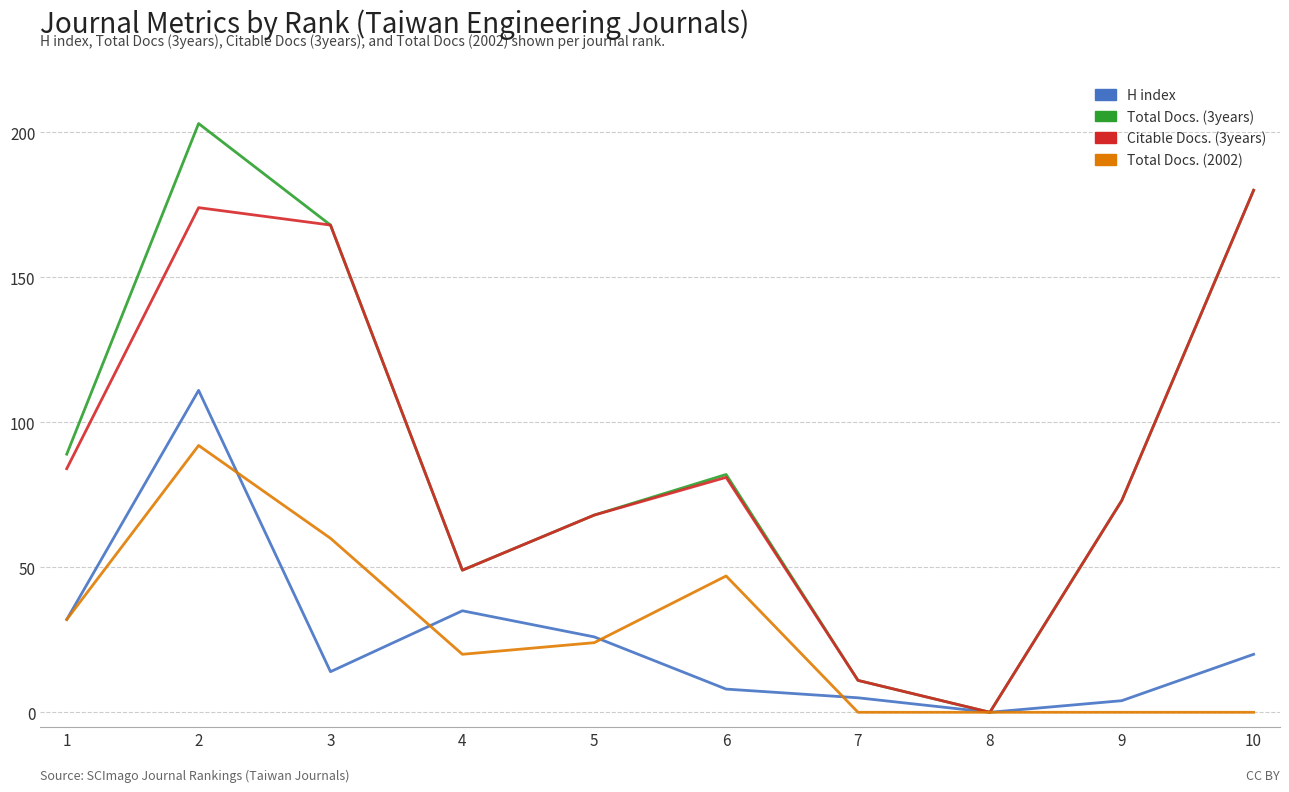

Reading right to left, transcribe all the data shown in this chart.

H index: 20	4	0	5	8	26	35	14	111	32
Total Docs. (3years): 180	73	0	11	82	68	49	168	203	89
Citable Docs. (3years): 180	73	0	11	81	68	49	168	174	84
Total Docs. (2002): 0	0	0	0	47	24	20	60	92	32